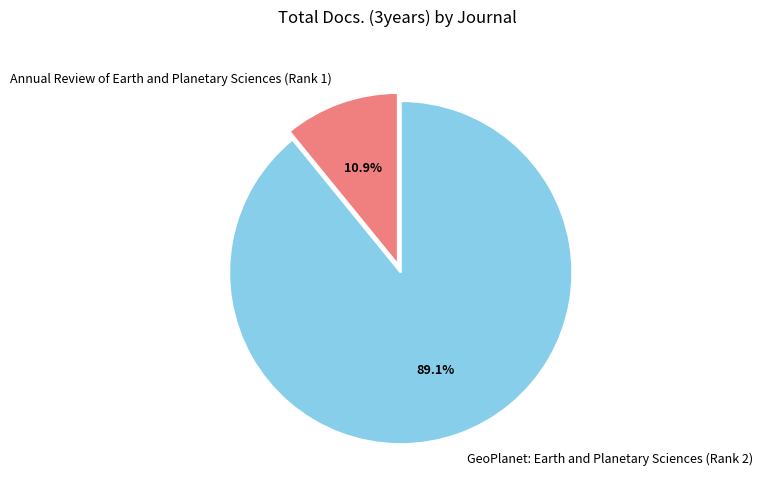

What percentage is the GeoPlanet: Earth and Planetary Sciences (Rank 2) slice, to the nearest percent?

89%